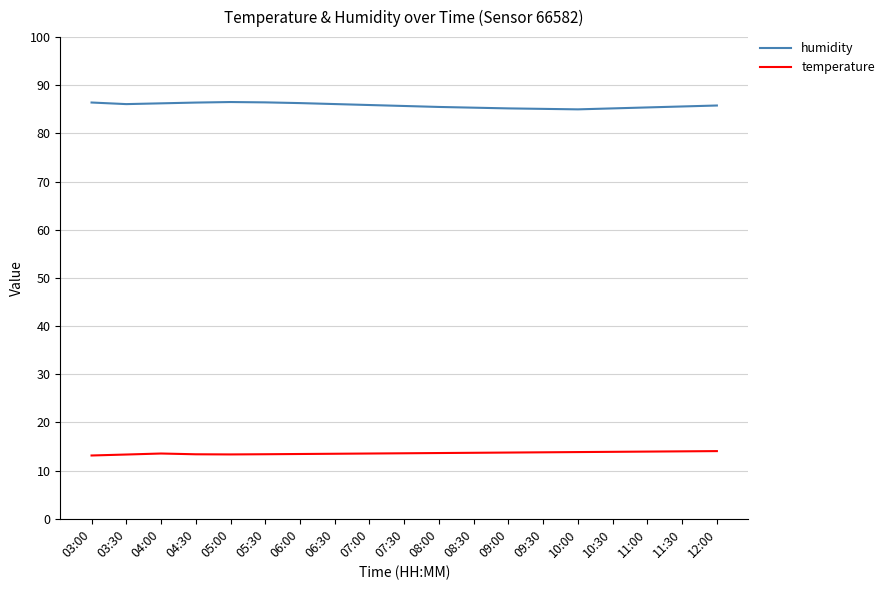

In temperature, how many points are lower than both neighbors (excluding endpoints)?

1